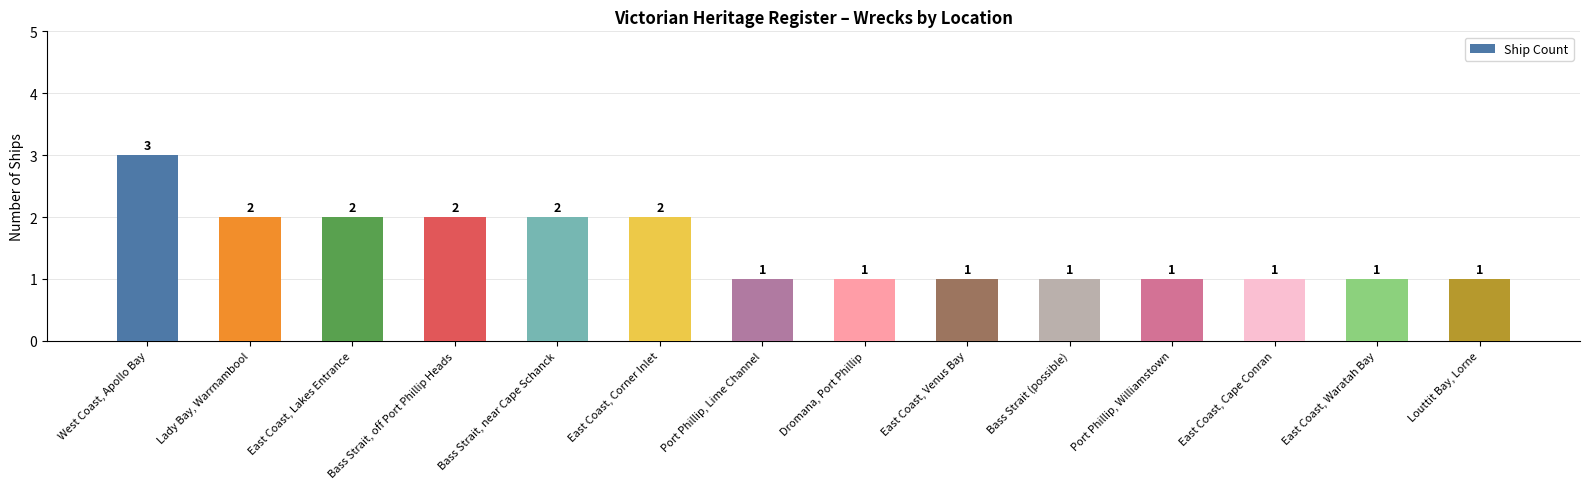

What is the label of the 7th bar from the right?

Dromana, Port Phillip